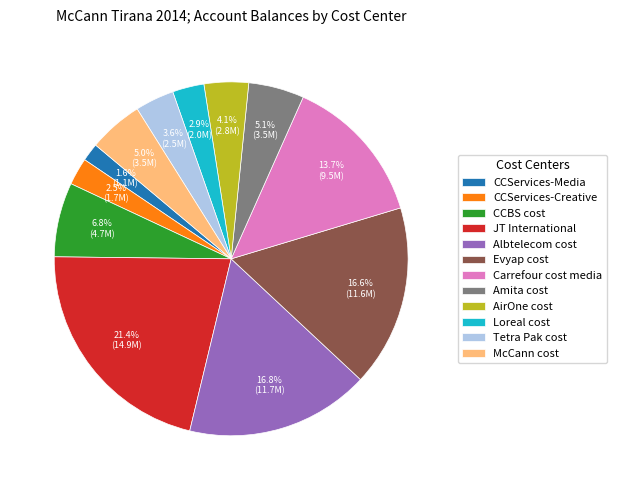

True or false: Albtelecom cost accounts for 27% of the total.

False